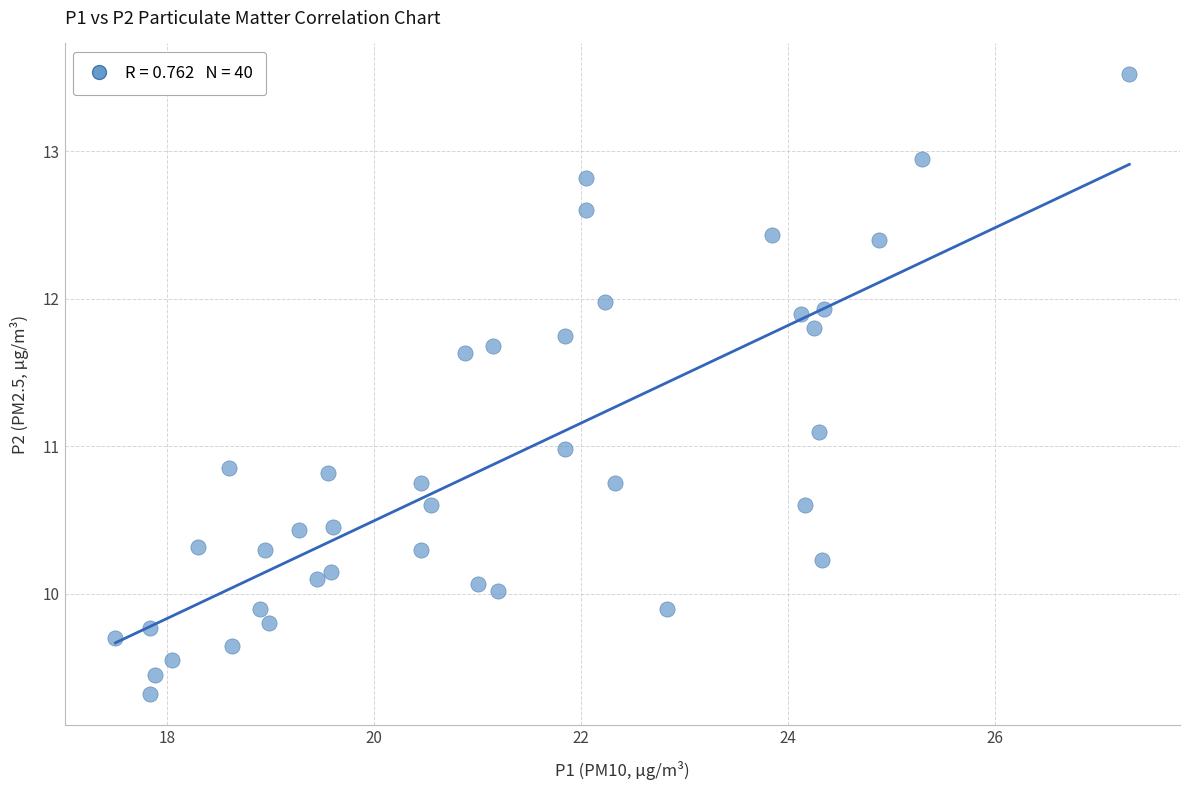

What is the range of Y values (max minus min)?

4.2